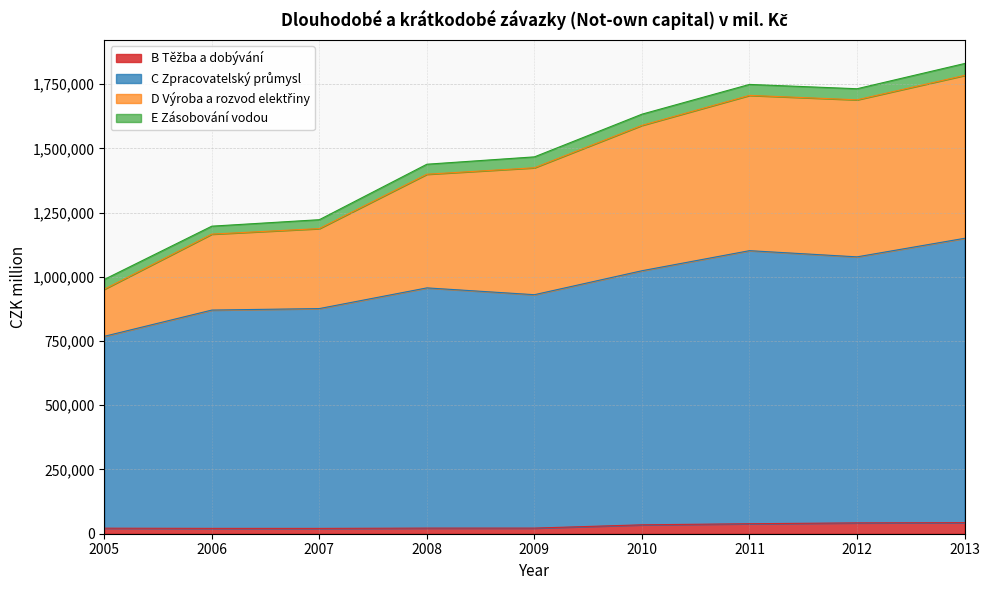

Does the chart have visible grid lines?

Yes